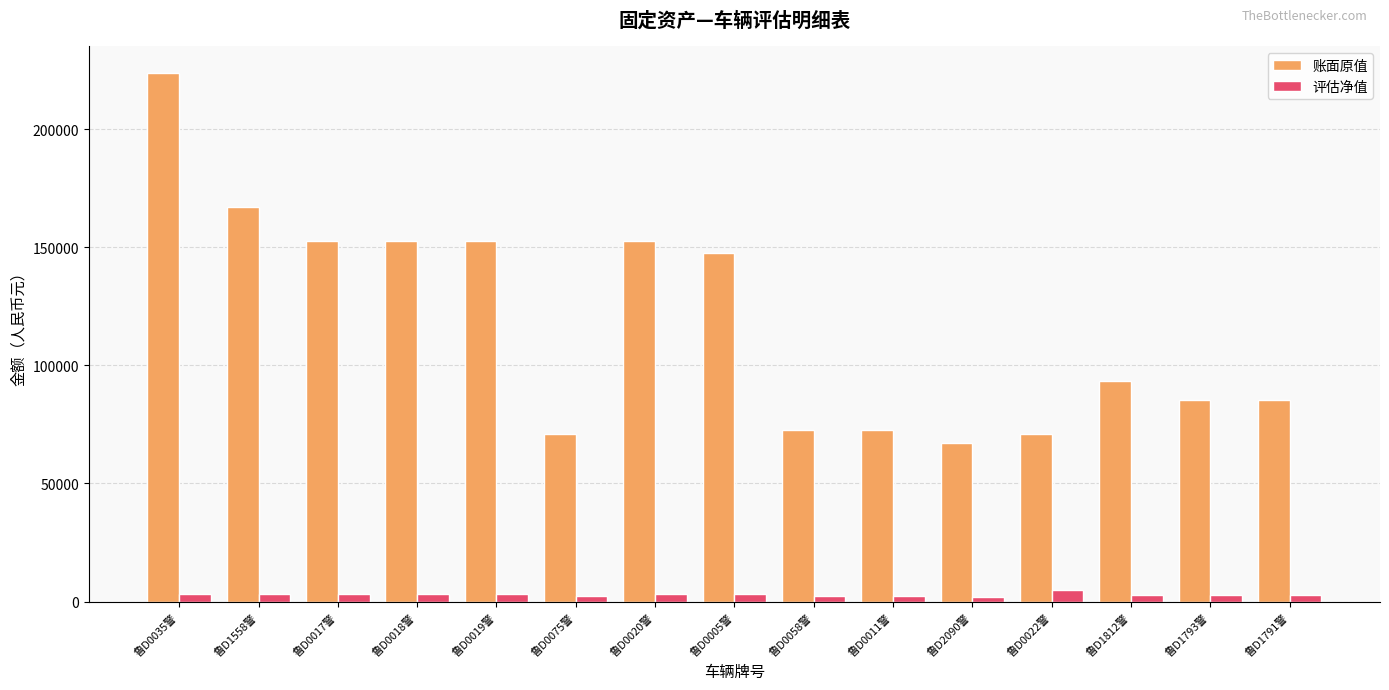

What is the greatest value displayed?

224000.0